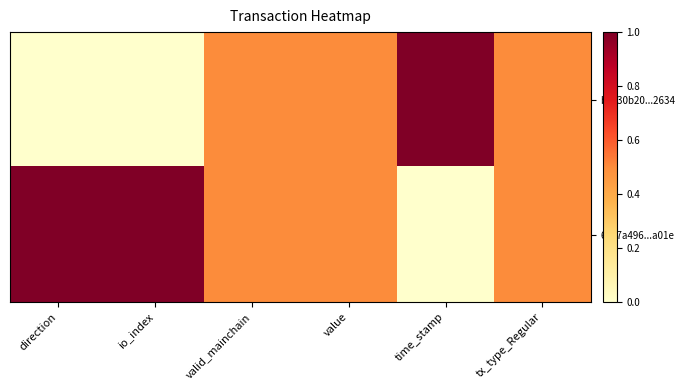

Between tx_type_Regular and direction, which is larger?

tx_type_Regular